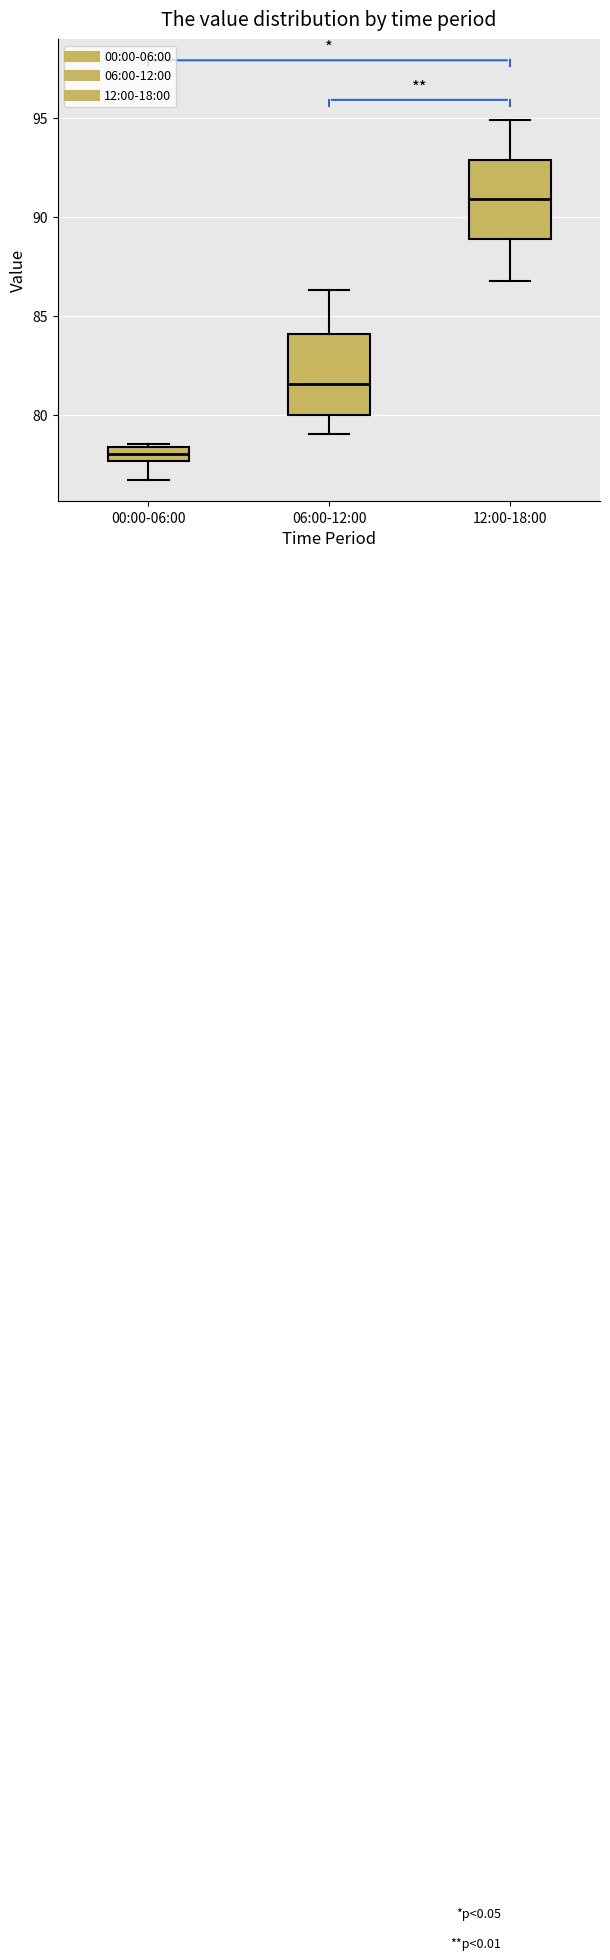

Where does the lower whisker of the box for 06:00-12:00 end on the y-axis? The values are not printed on the chart, so give them approximately, as read against the axis.

79.0